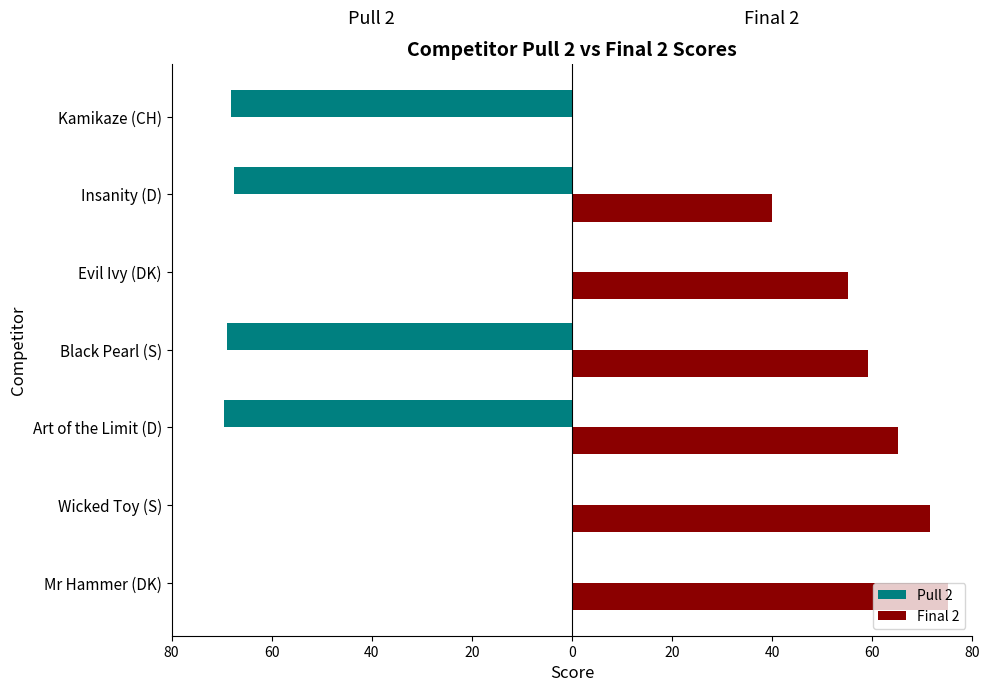

What are all the series names shown in the legend?

Pull 2, Final 2